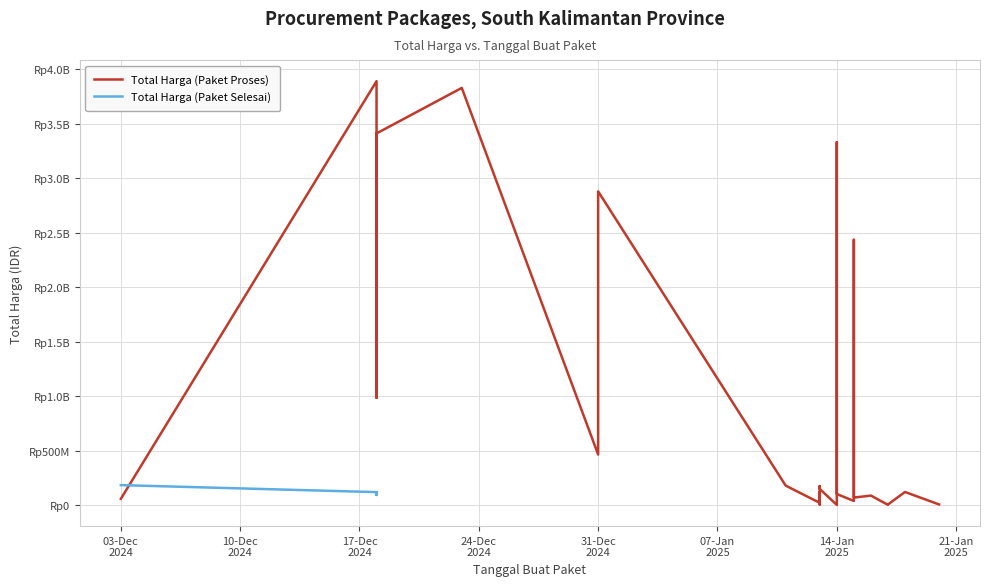

What is the label of the 6th point from the left?

2024-12-23